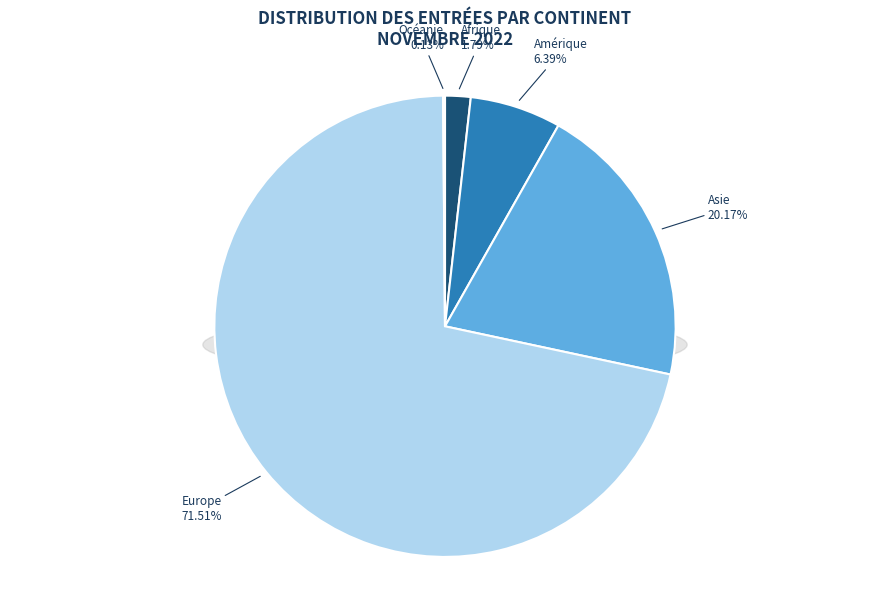

How much of the chart is everything except Asie?

79.8%